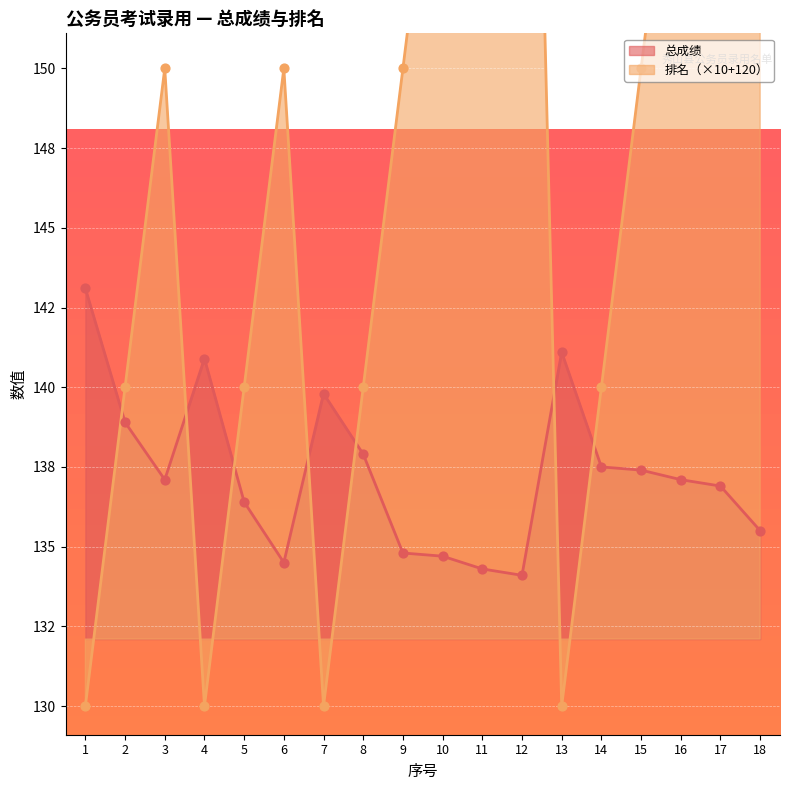

What are all the series names shown in the legend?

总成绩, 排名